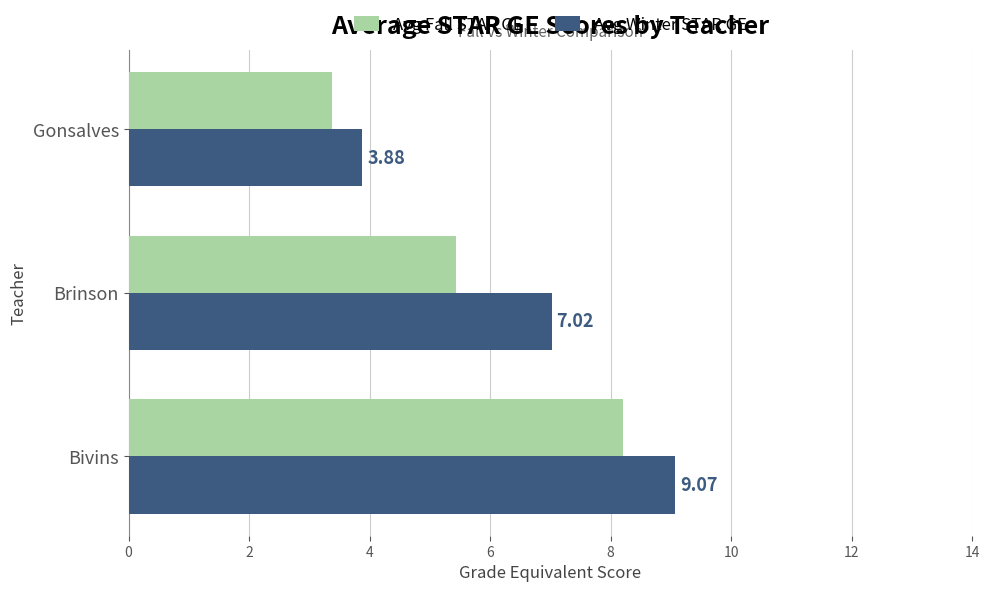

What is the average value of the Avg Winter STAR GE series?

6.7